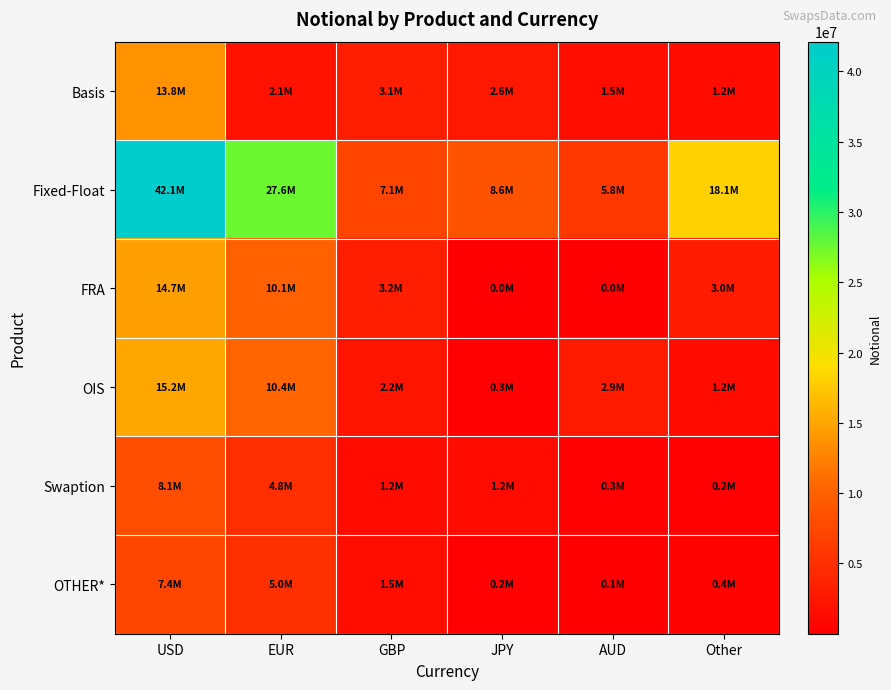

Reading right to left, what are all the values shown in this chart?

Basis: Other=1212742	AUD=1518212	JPY=2614036	GBP=3131742	EUR=2093093	USD=13790222
Fixed-Float: Other=18134989	AUD=5813100	JPY=8600405	GBP=7115909	EUR=27566079	USD=42121397
FRA: Other=3019608	AUD=1385	JPY=5496	GBP=3206256	EUR=10121075	USD=14746171
OIS: Other=1232105	AUD=2909500	JPY=278377	GBP=2156991	EUR=10367354	USD=15228160
Swaption: Other=168834	AUD=261523	JPY=1242891	GBP=1237322	EUR=4777011	USD=8124600
OTHER*: Other=441521	AUD=62347	JPY=182601	GBP=1529411	EUR=5041578	USD=7399674